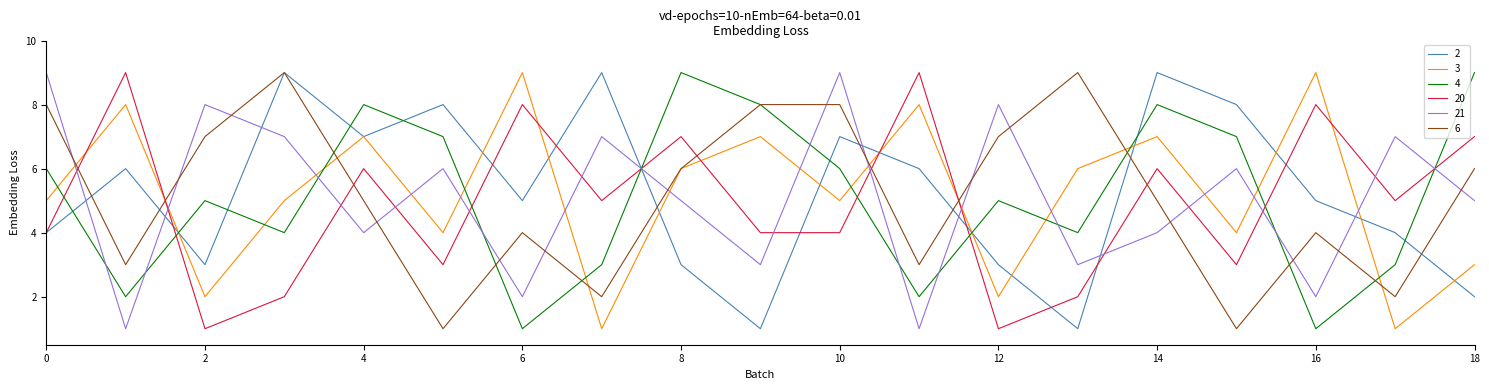

True or false: 4 and 2 cross at least once.

True